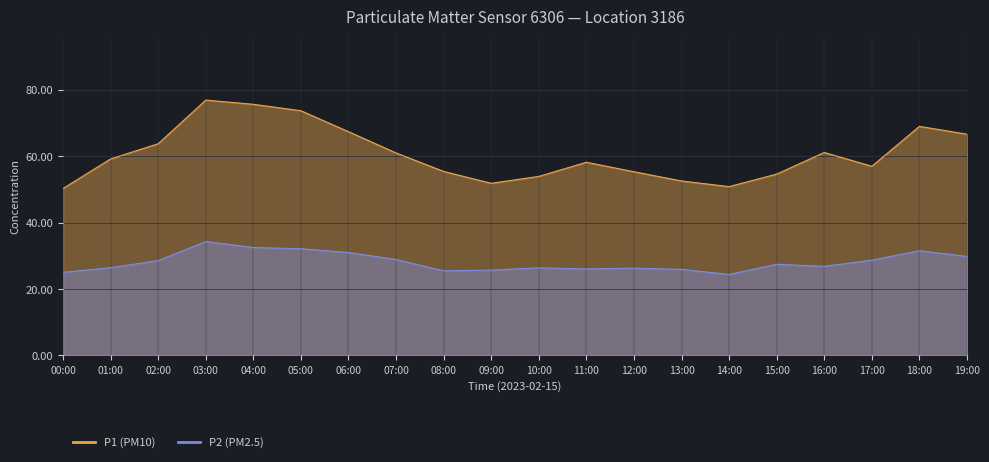

How many data points in P2 are above 27?

10